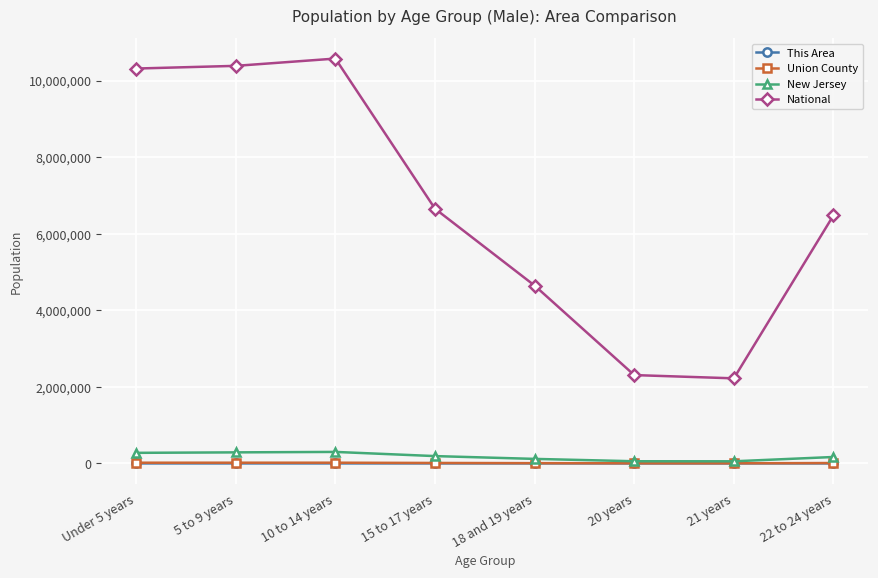

What is the label of the 6th point from the left?

20 years